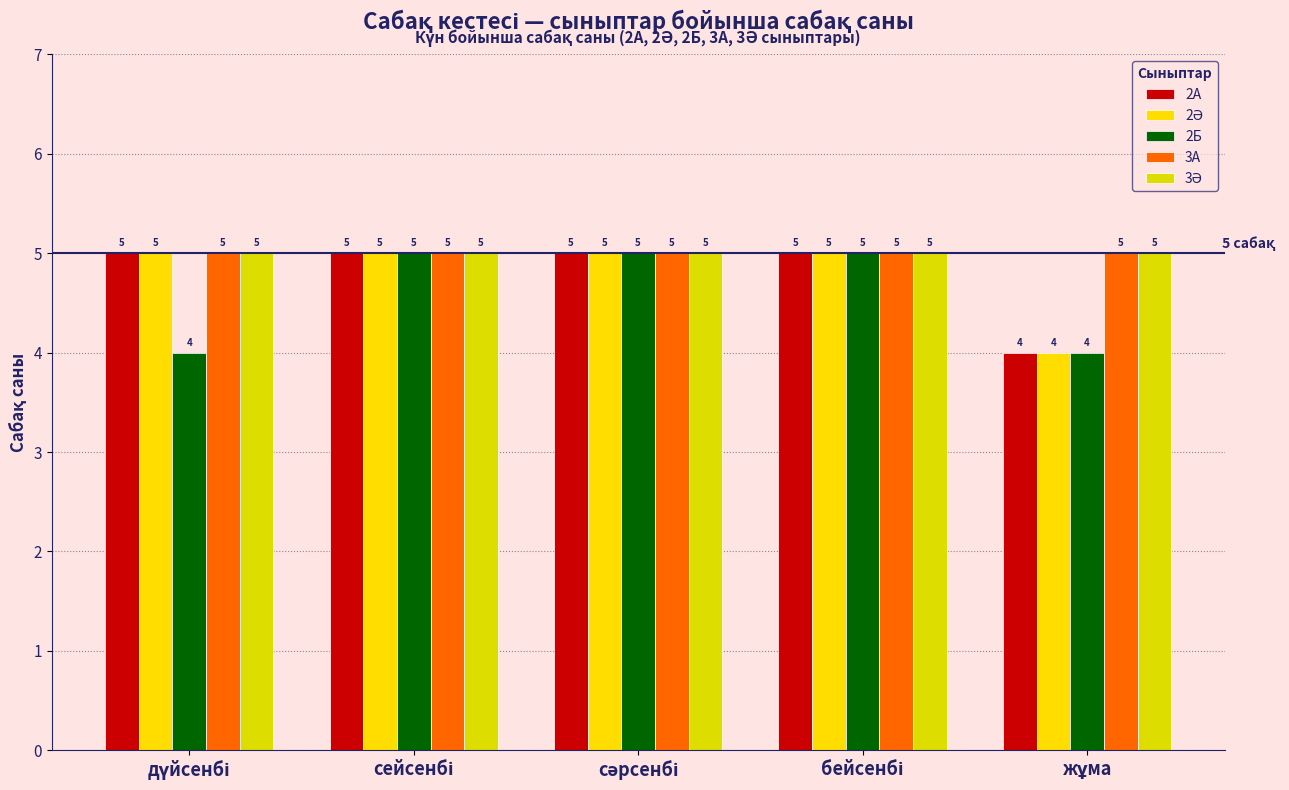

Which series has the largest total across all categories?

3А